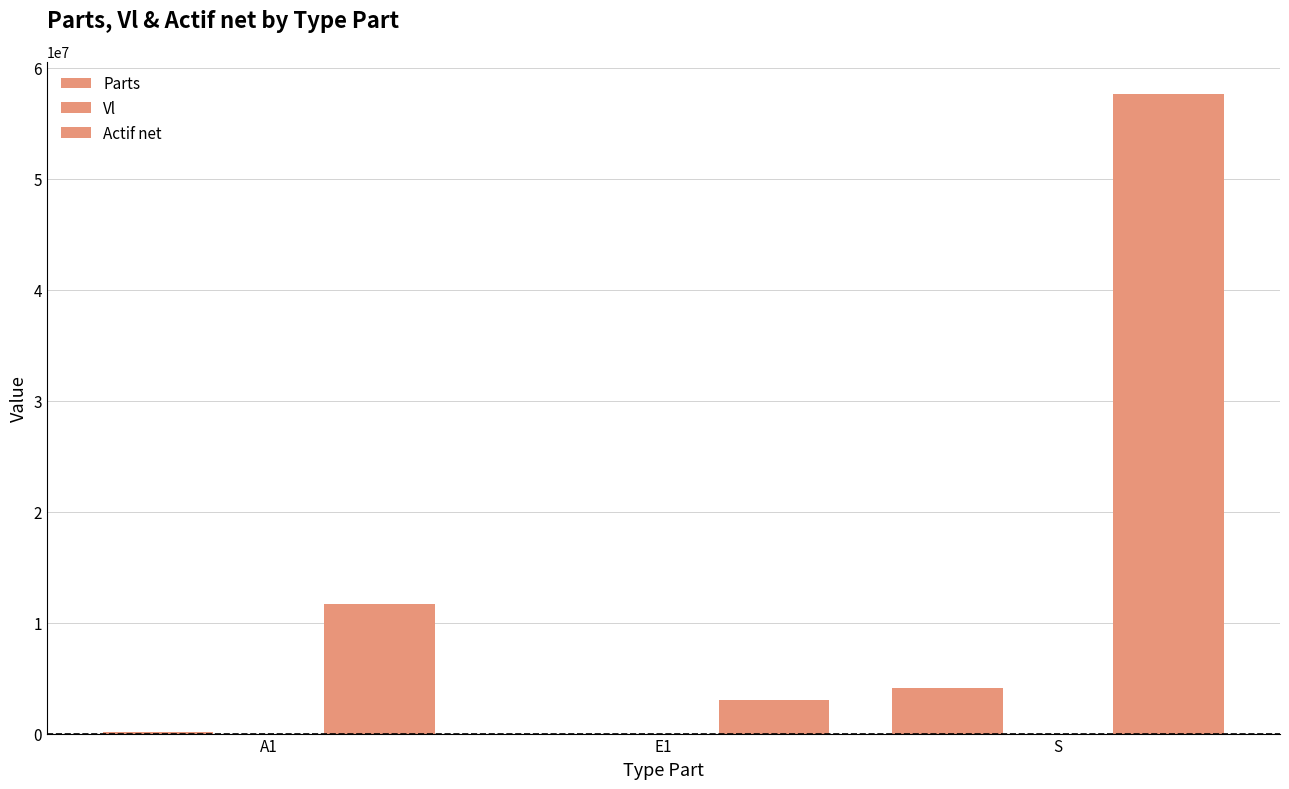

Reading left to right, extract all data points from this chart.

Parts: 114914.7	2933.2	4125131.3
Vl: 102.0	1026.4	14.0
Actif net: 11716405.6	3010738.1	57677346.1